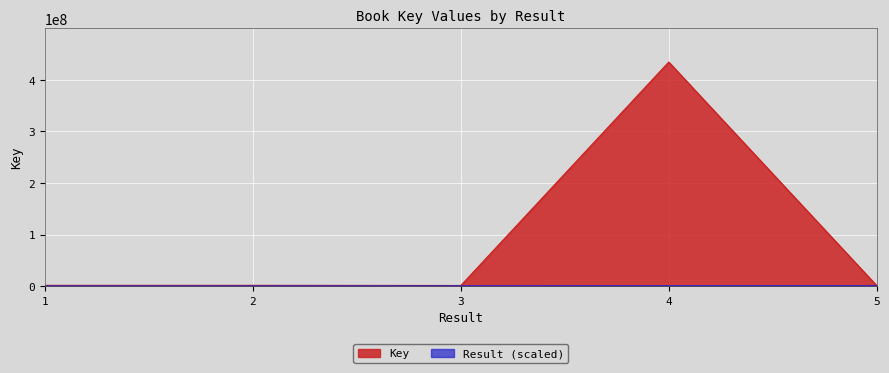

What is the minimum value shown in the chart?

80000